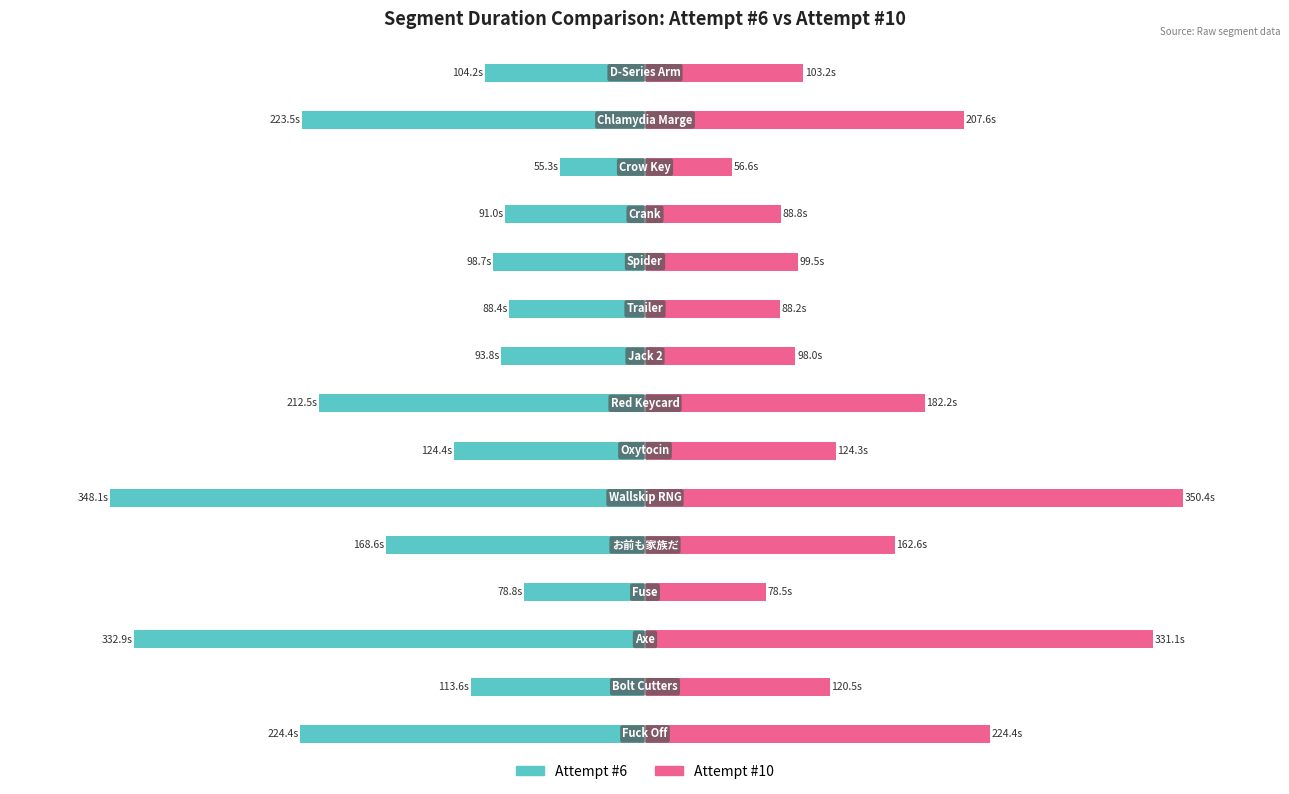

Between 1 and 11, which is larger?

11